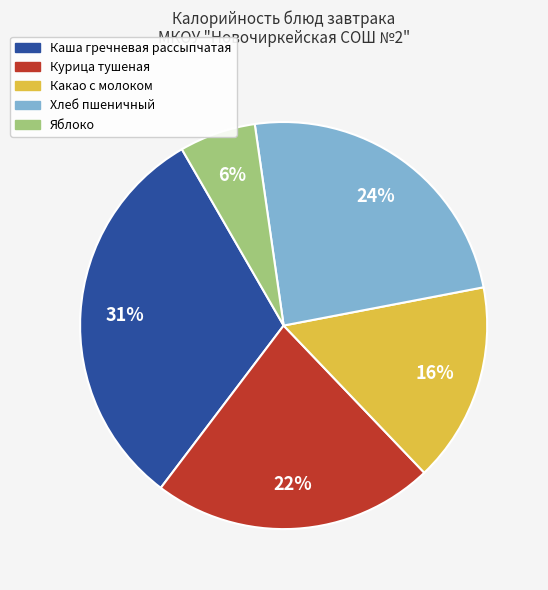

Between Курица тушеная and Каша гречневая рассыпчатая, which is larger?

Каша гречневая рассыпчатая